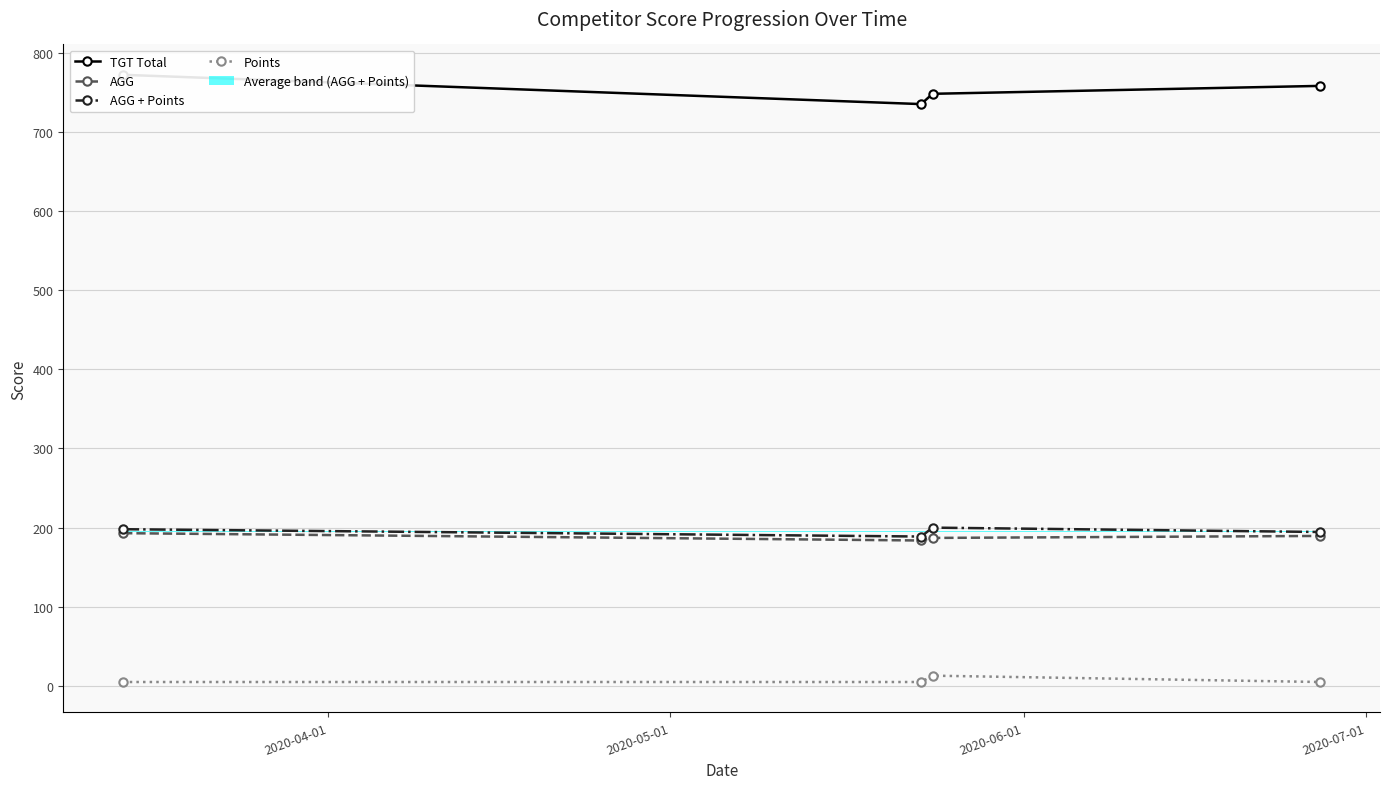

Is this an area chart (filled region under the line)?

No